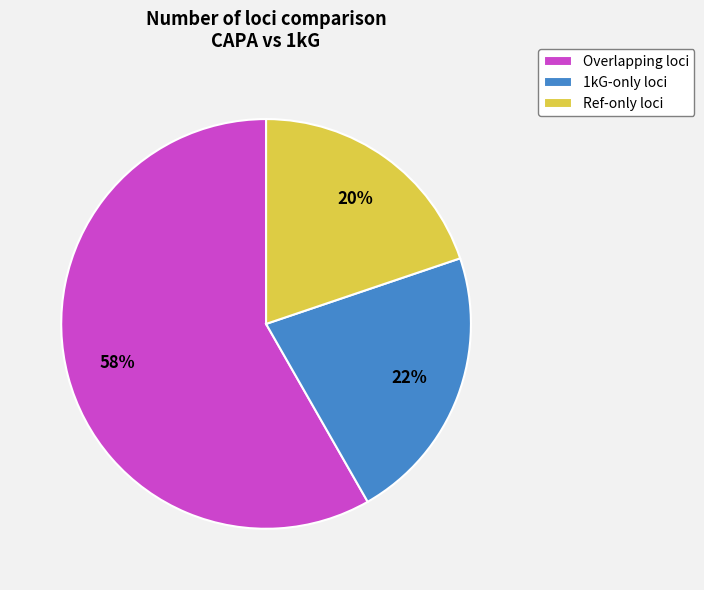

Which category has the biggest portion of the pie?

Overlapping loci